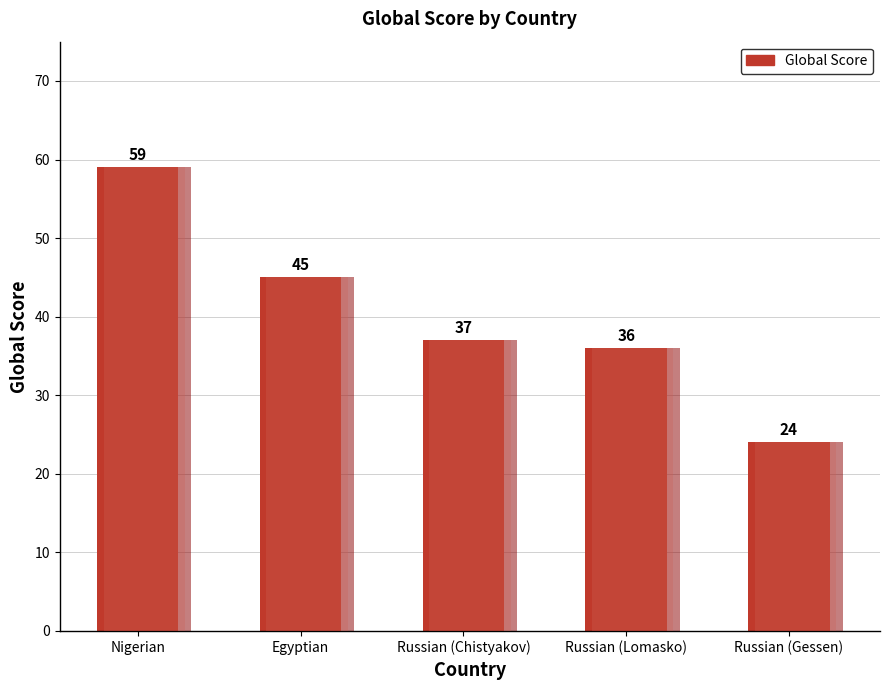

What is the difference between the maximum and minimum values?

35